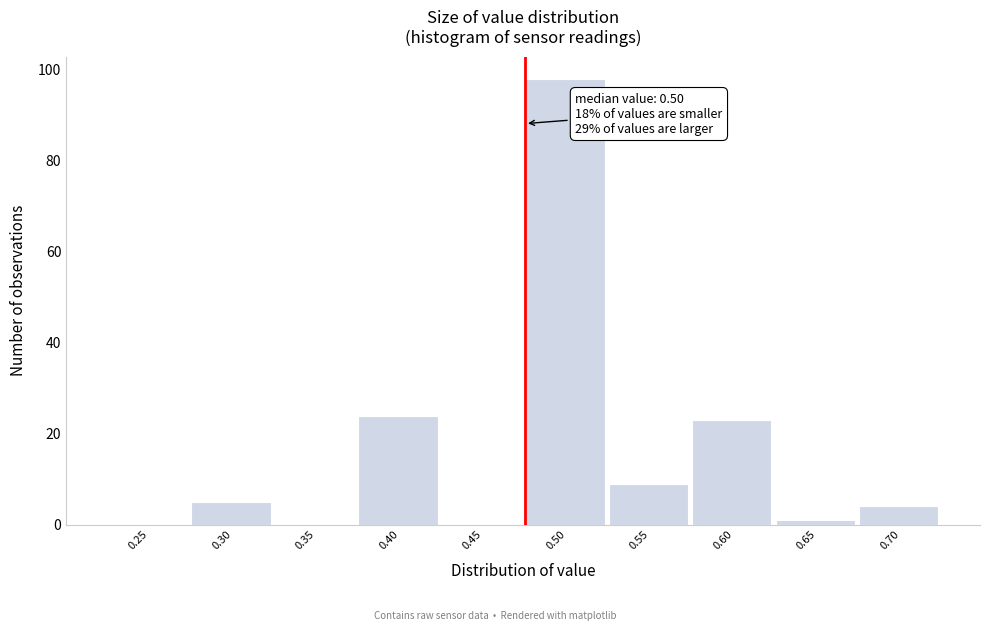

Reading left to right, transcribe all the data shown in this chart.

0.25=0	0.30=5	0.35=0	0.40=24	0.45=0	0.50=98	0.55=9	0.60=23	0.65=1	0.70=4